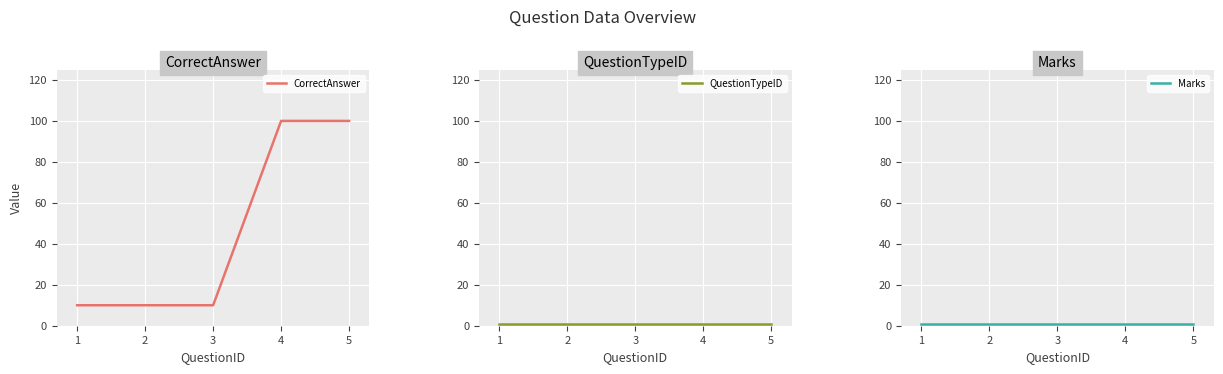

How many lines are shown in the chart?

3